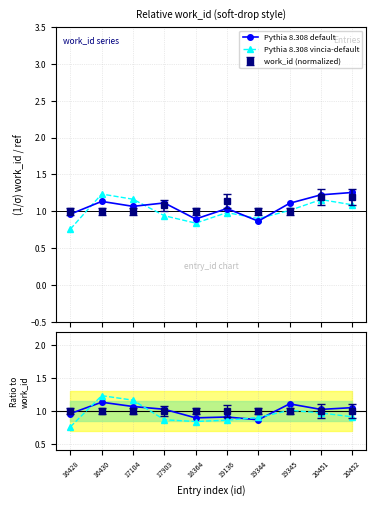

What is the value of the Pythia 8.308 default point at the 5th from the left?

0.9